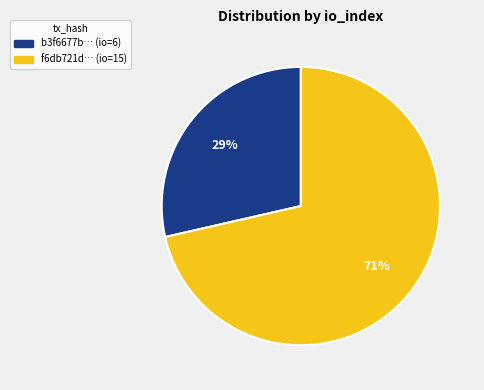

Is there any slice that represents more than half of the pie?

Yes